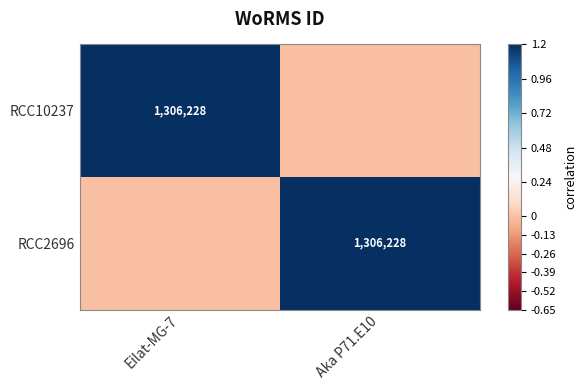

True or false: RCC10237 has a value of 884476 at Eilat-MG-7.

False